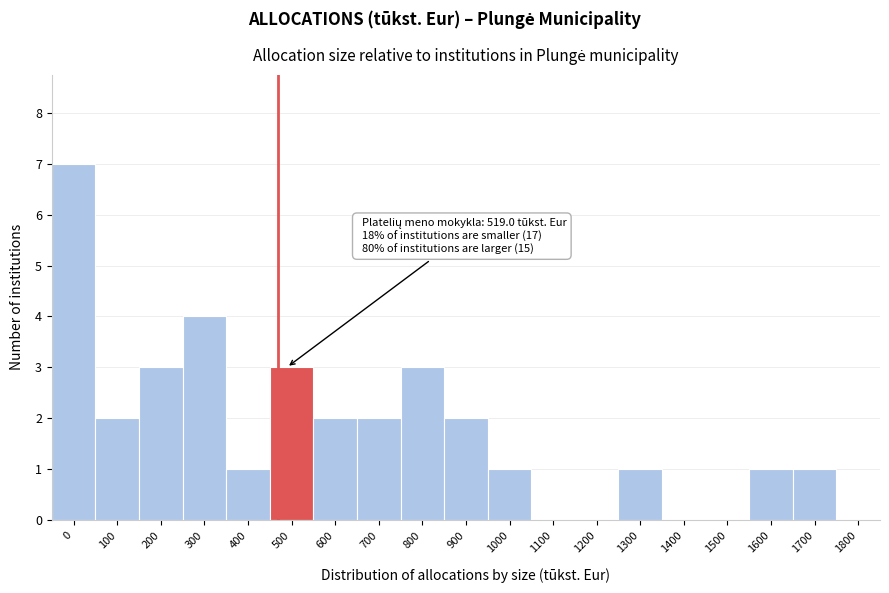

Reading right to left, what are all the values shown in this chart?

1800=0	1700=1	1600=1	1500=0	1400=0	1300=1	1200=0	1100=0	1000=1	900=2	800=3	700=2	600=2	500=3	400=1	300=4	200=3	100=2	0=7